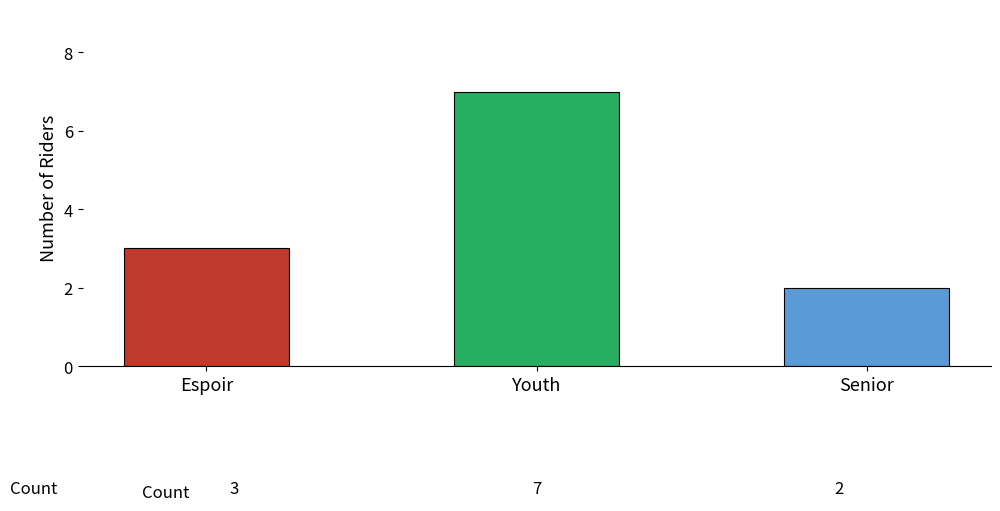

Reading left to right, extract all data points from this chart.

Espoir=3	Youth=7	Senior=2